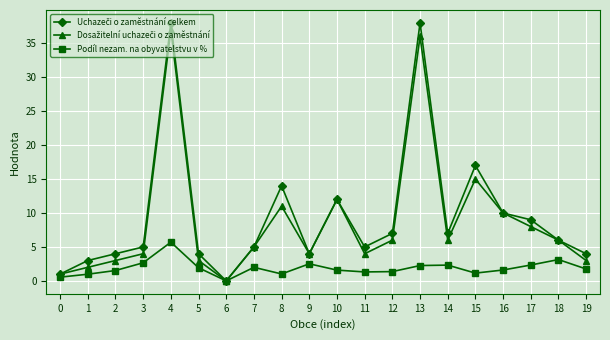

True or false: Podíl nezam. na obyvatelstvu v % has more than 2 points higher than both neighbors.

True